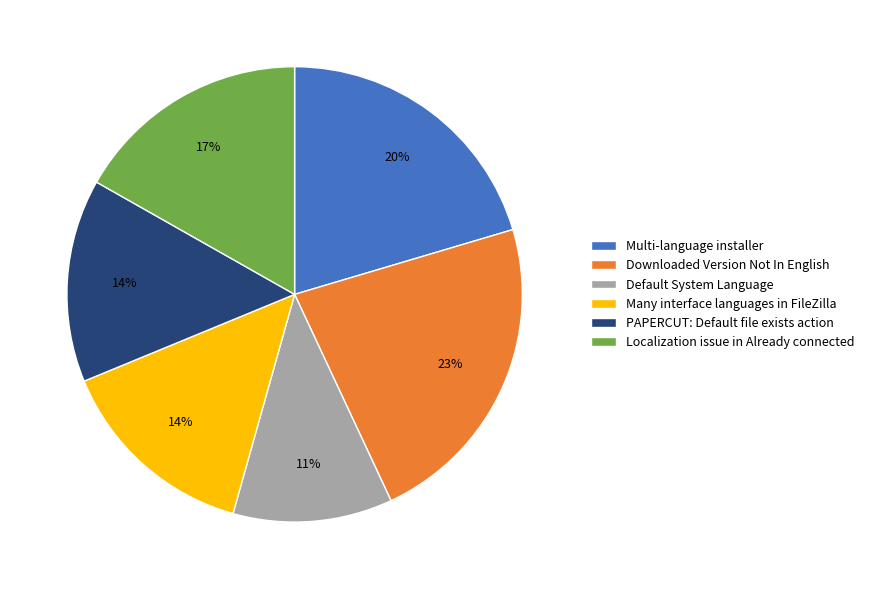

Which slice is the smallest?

Default System Language